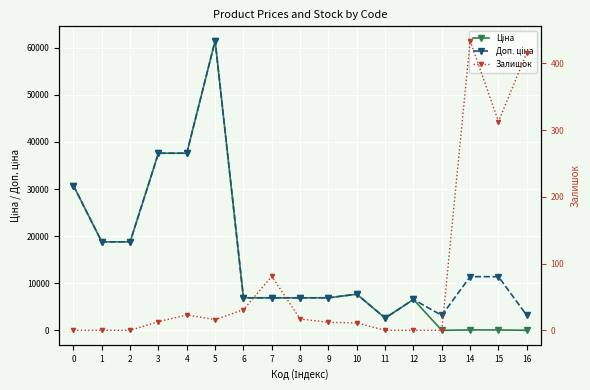

At which category does the chart reach its peak across all series?

5